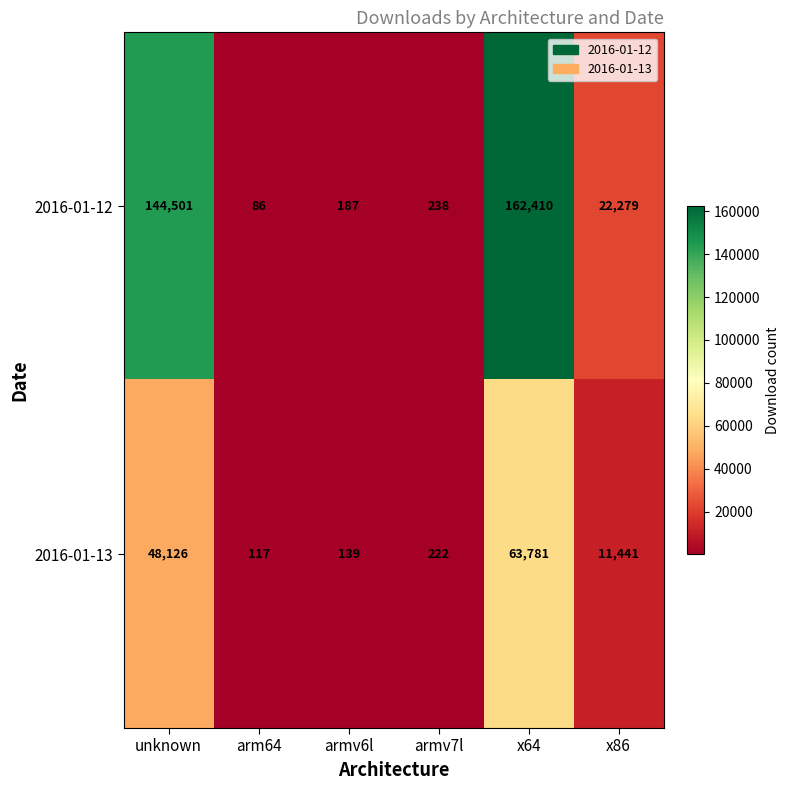

Which series has the widest spread of values?

2016-01-12